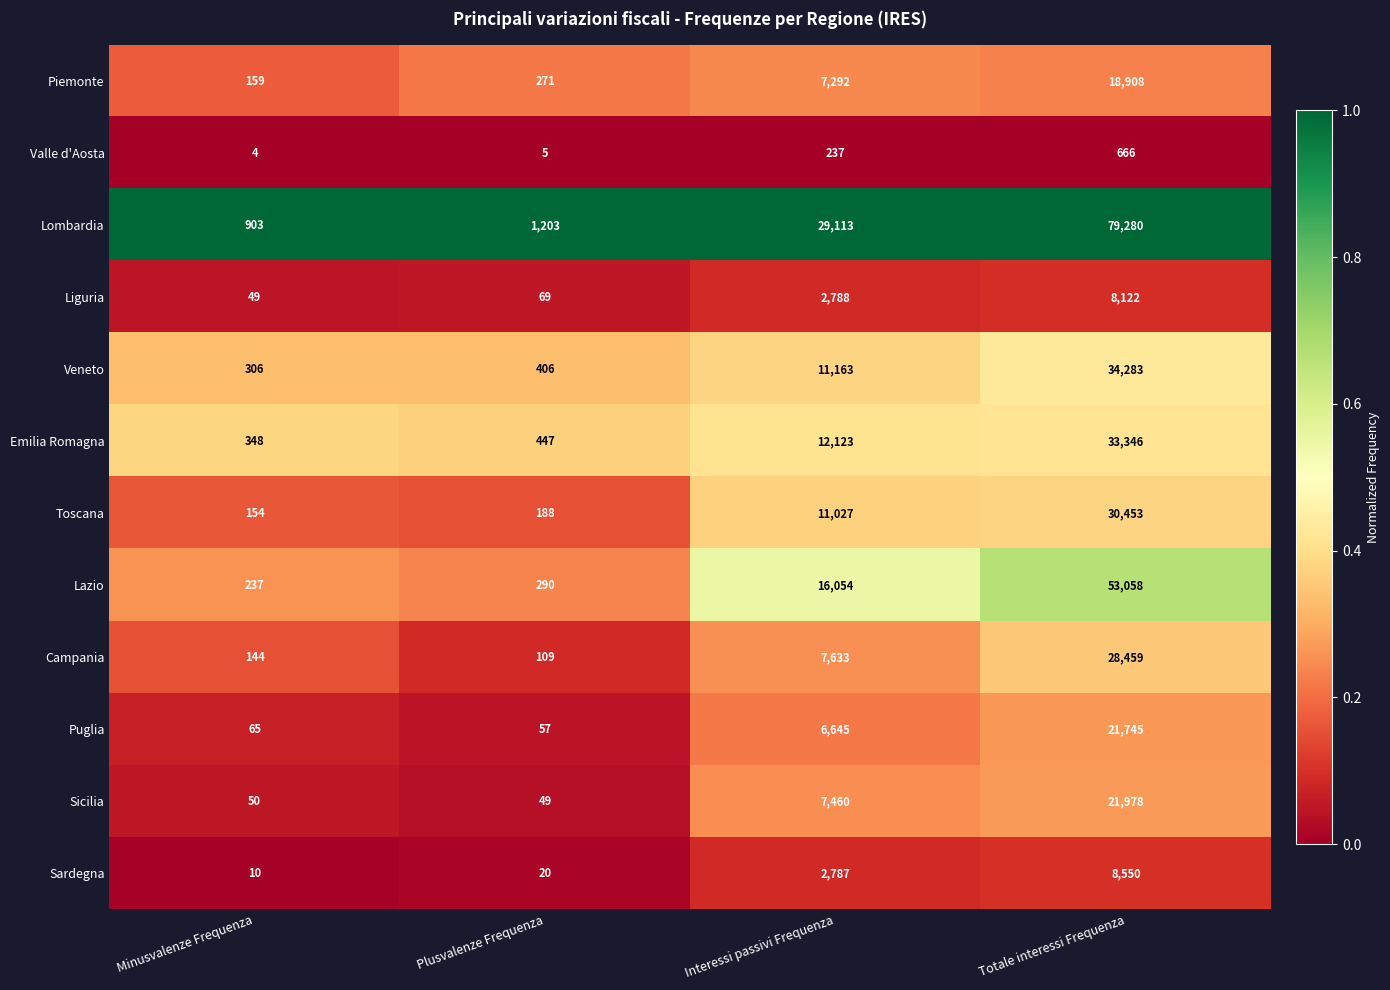

Which series has the largest total across all categories?

Lombardia